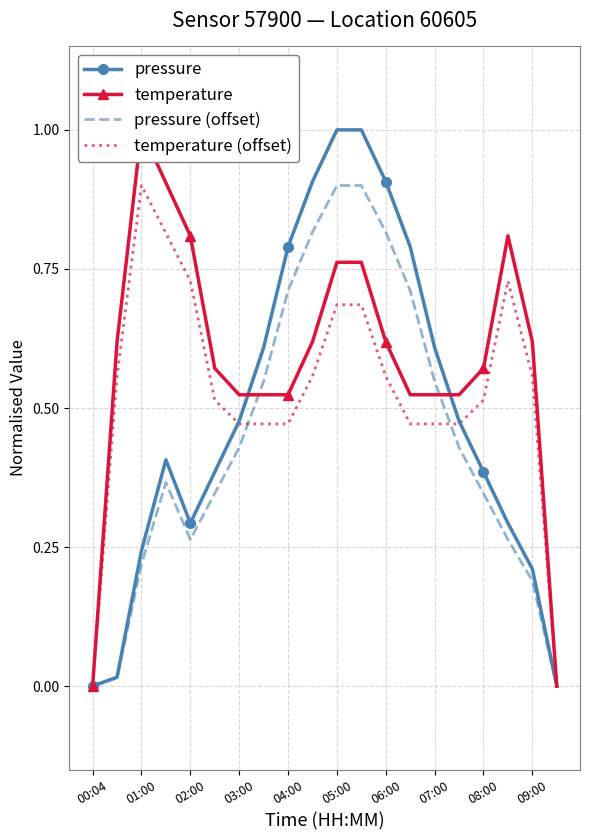

The value of temperature (offset) at 13 is 0.8. True or false?

False